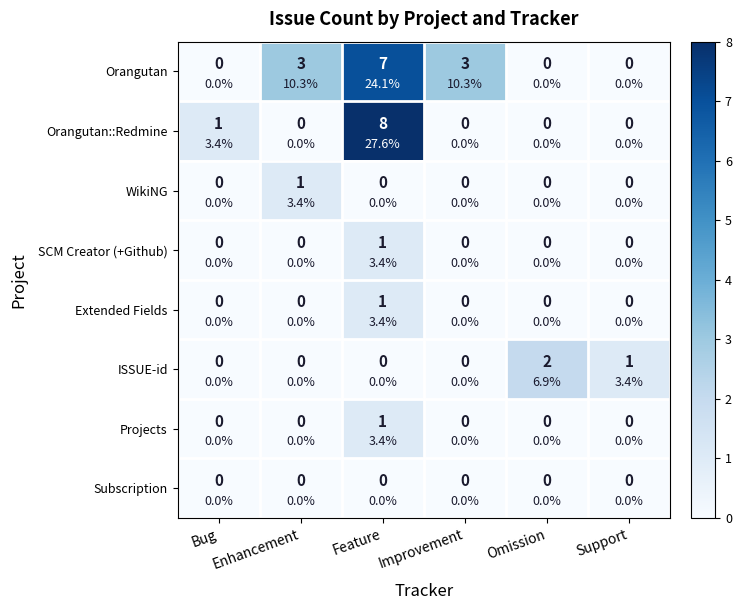

Count the number of data series in this chart.

8